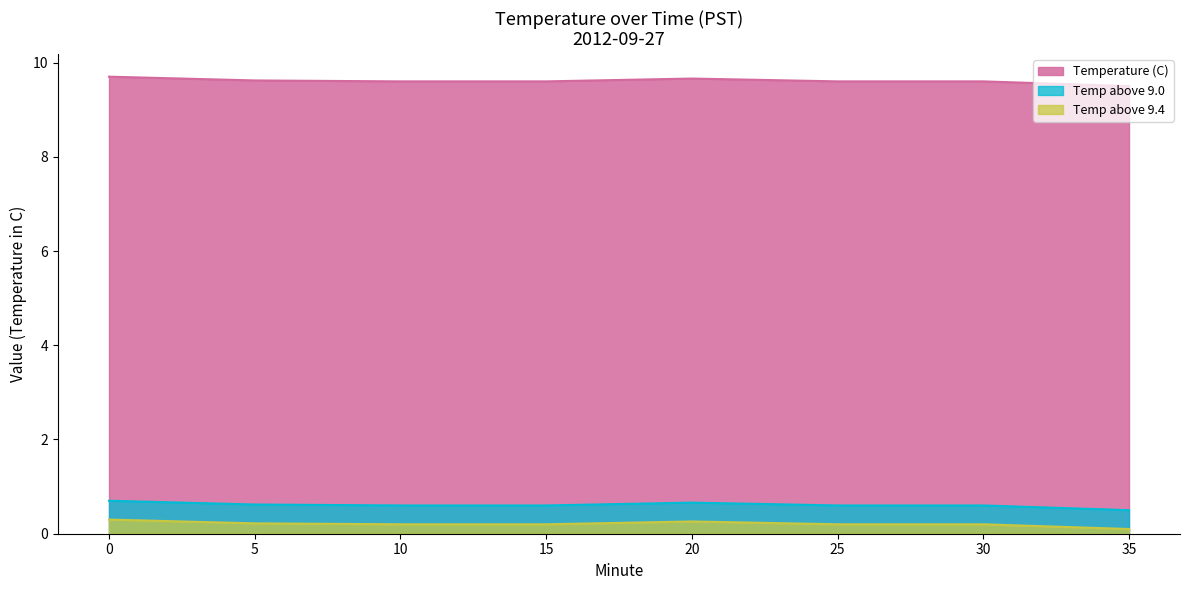

At 5, list the series in order from smallest to largest.

Temp above 9.4, Temp above 9.0, Temperature (C)